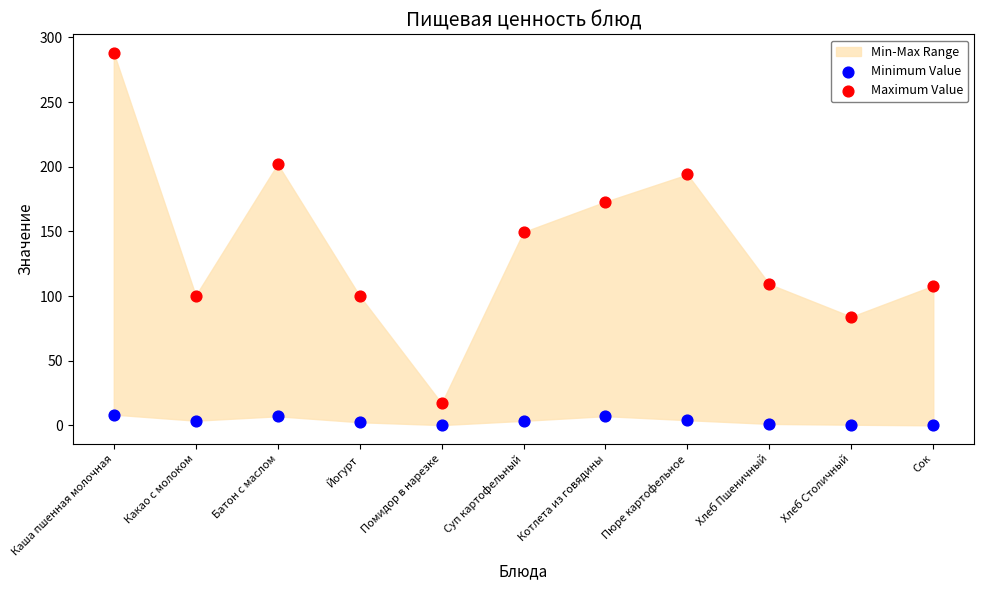

Across all data points, what is the range of Y values (max minus min)?

288.0